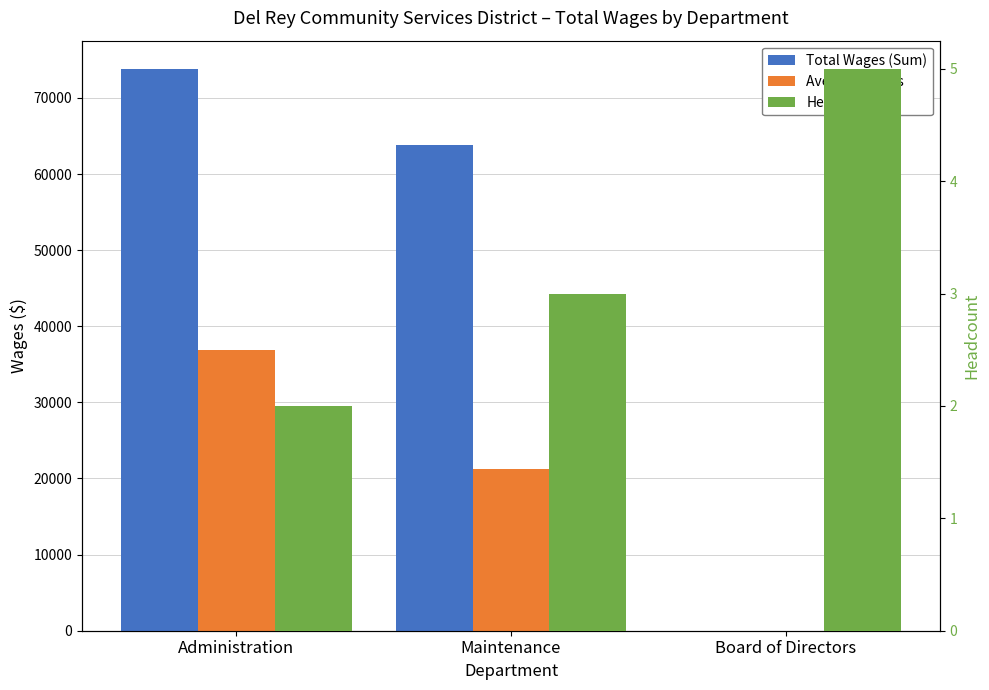

What is the sum of all Headcount values?

10.0